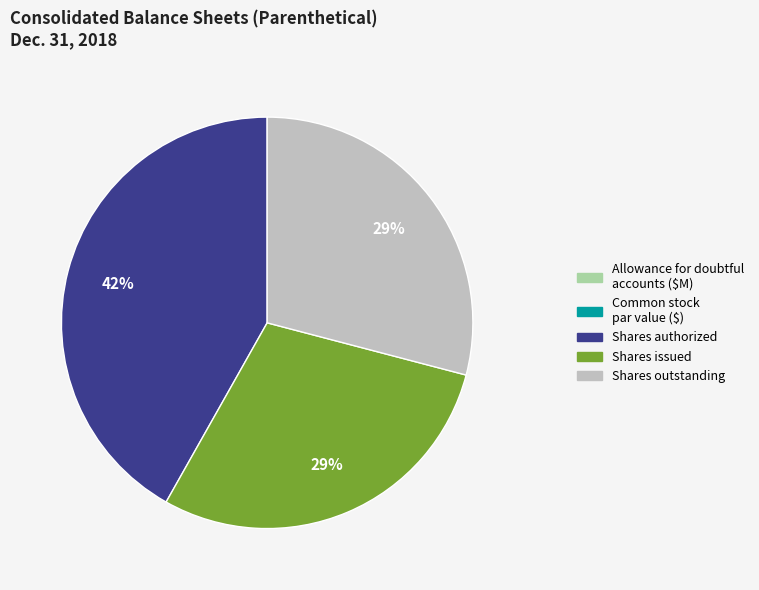

Do Shares issued and Shares authorized together represent more than half of the pie?

Yes